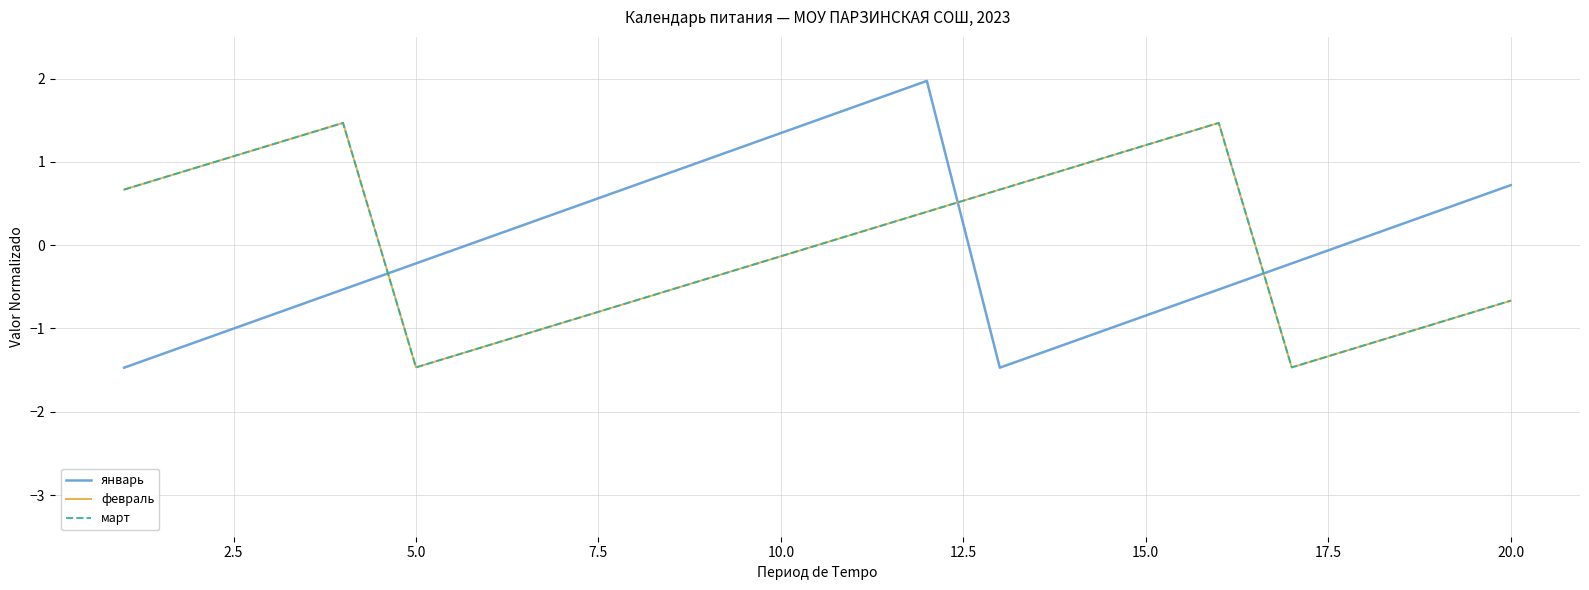

Does the chart have visible grid lines?

Yes